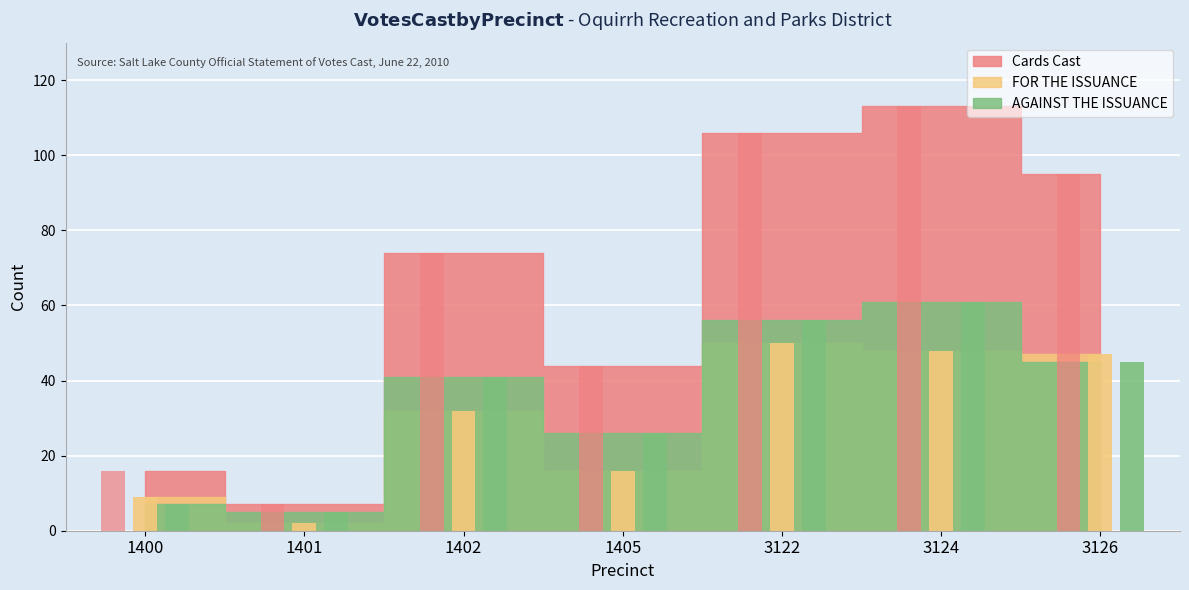

What is the approximate value of Cards Cast at 1405?

44